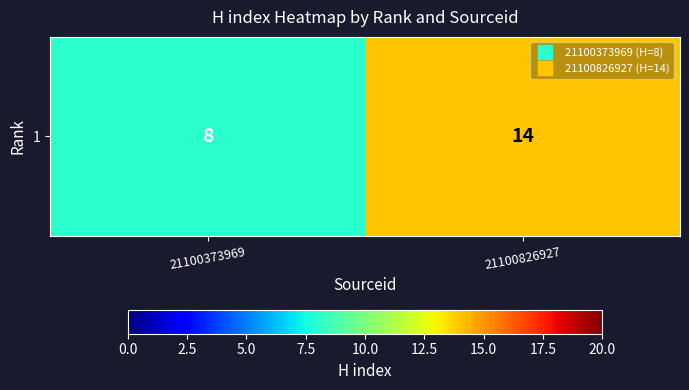

What is the smallest value displayed?

8